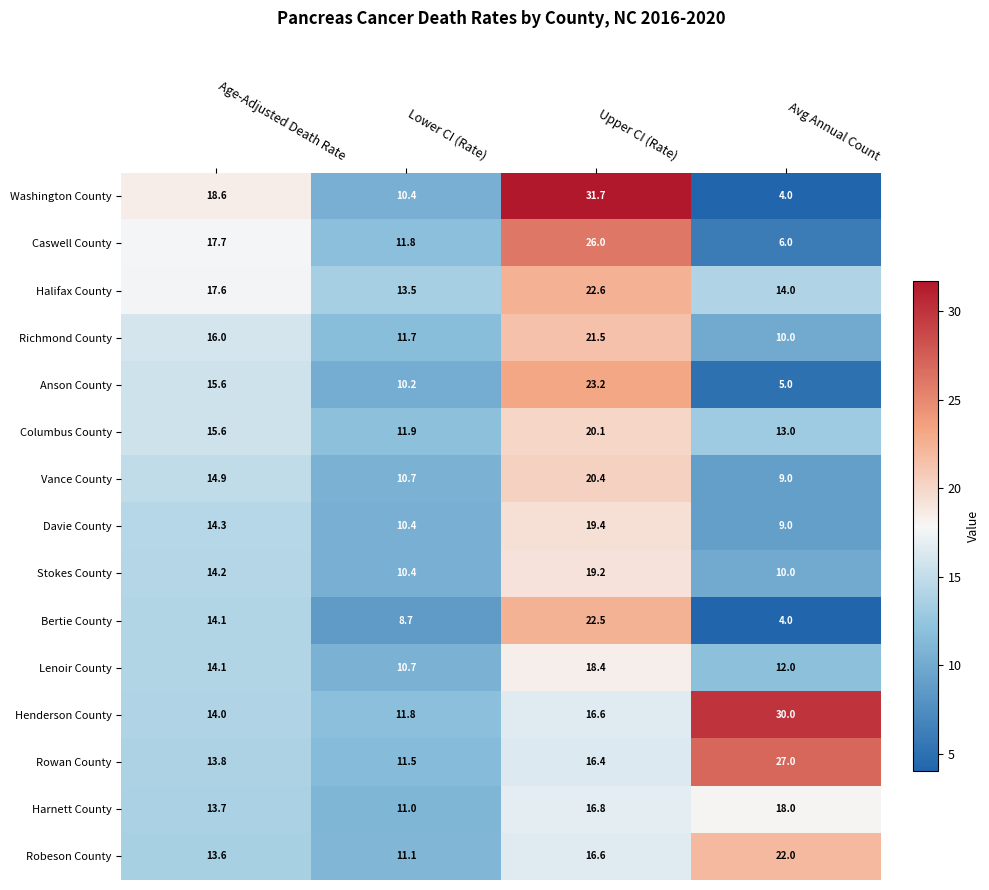

At which label does Columbus County first exceed 15?

Age-Adjusted Death Rate